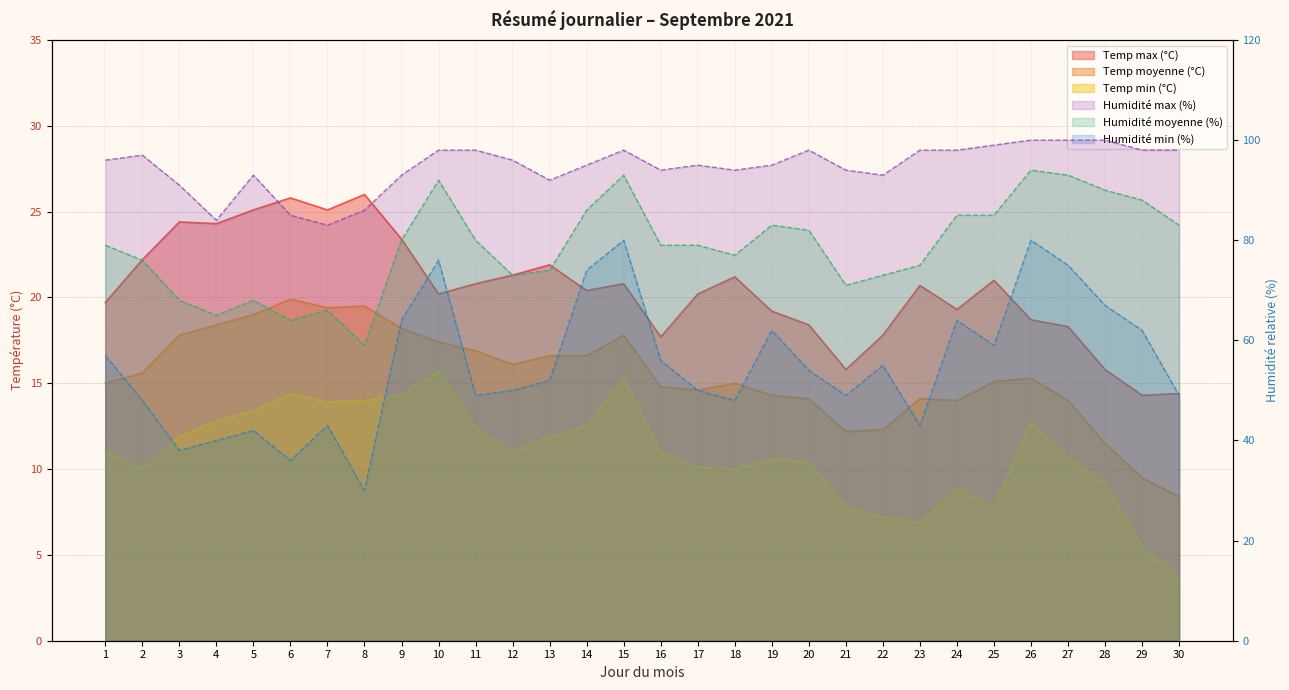

The Humidité min (%) series shows 108.1 at 24. True or false?

False